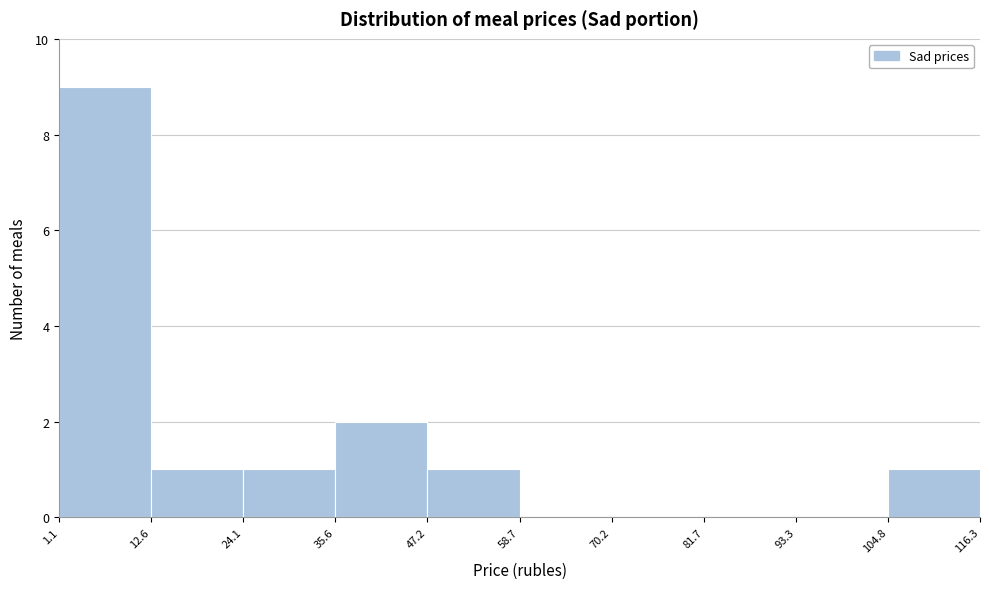

Reading left to right, list every bar in this chart as the range it spans on the x-axis followed by its height. The values are not printed on the chart, so give them approximately, as read against the axis.

1.1 to 12.6: 9
12.6 to 24.1: 1
24.1 to 35.6: 1
35.6 to 47.2: 2
47.2 to 58.7: 1
58.7 to 70.2: 0
70.2 to 81.7: 0
81.7 to 93.3: 0
93.3 to 104.8: 0
104.8 to 116.3: 1